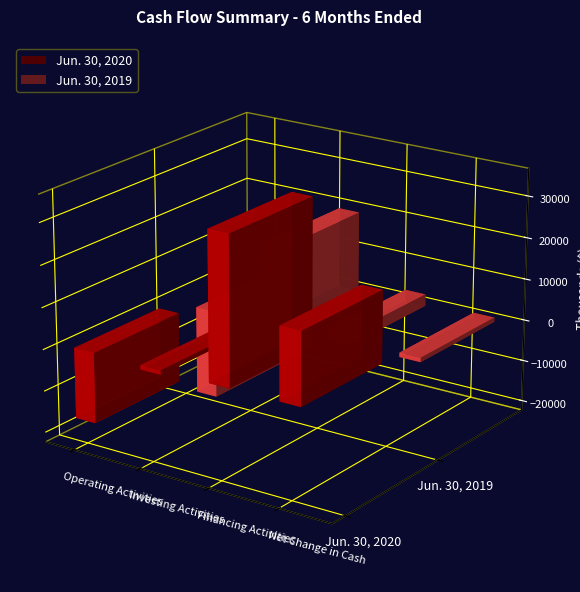

What is the sum of all Jun. 30, 2020 values?

34722